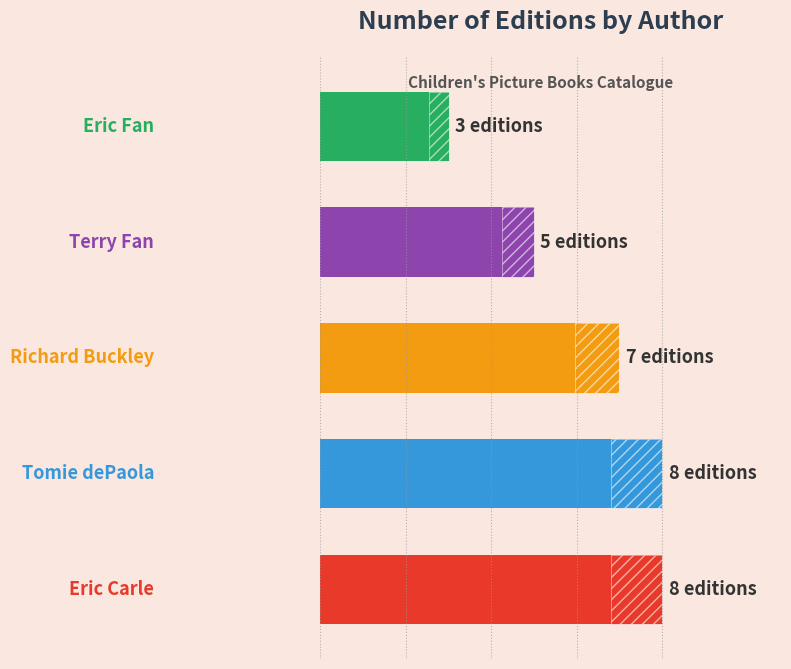

What is the change in value from 0 to 2?

-1